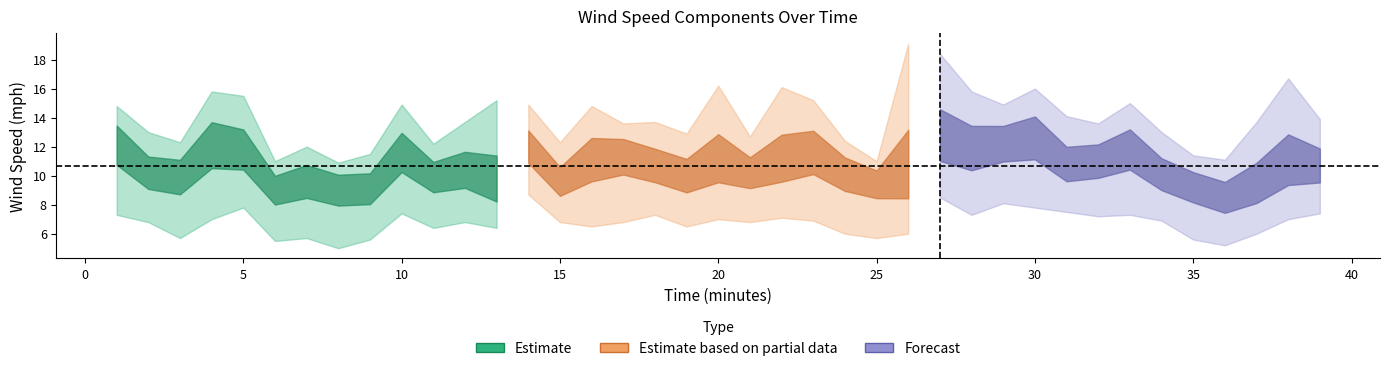

What is the value of the WindPk point at the 20th from the left?

16.2